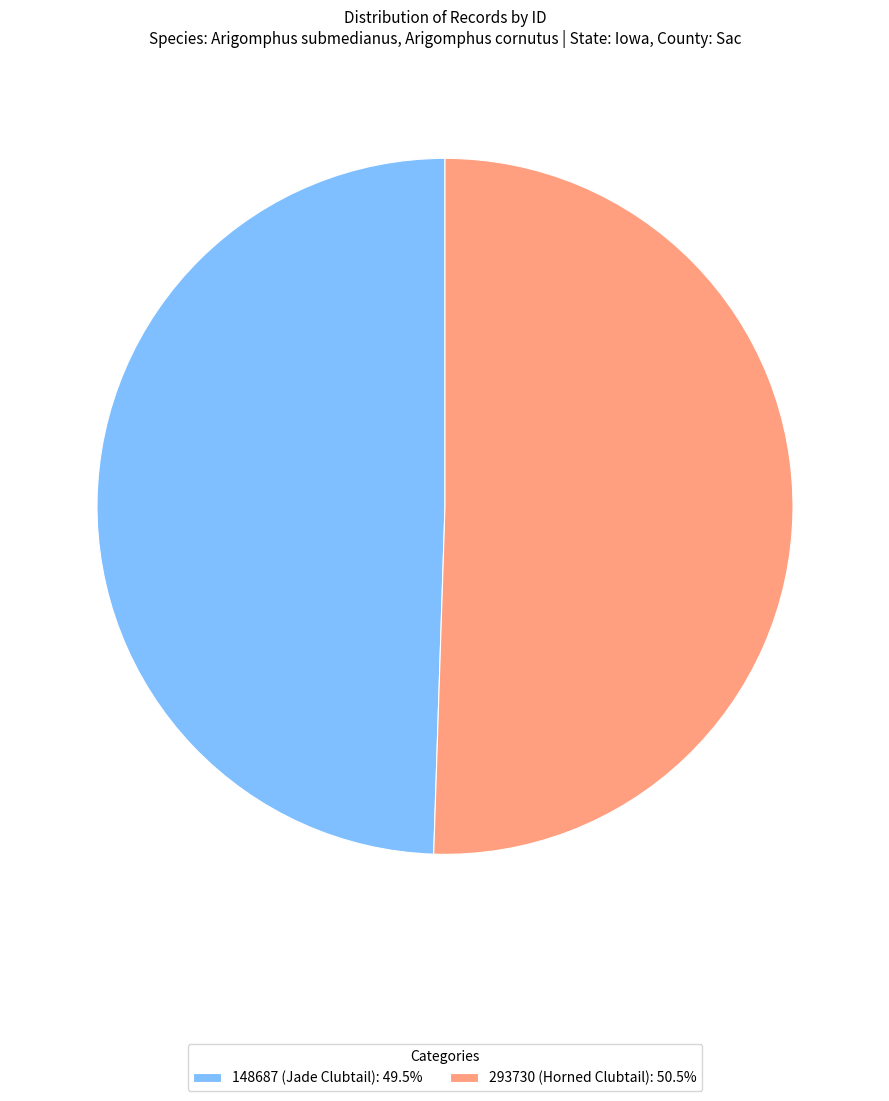

Which slice is the largest?

293730 (Horned Clubtail)